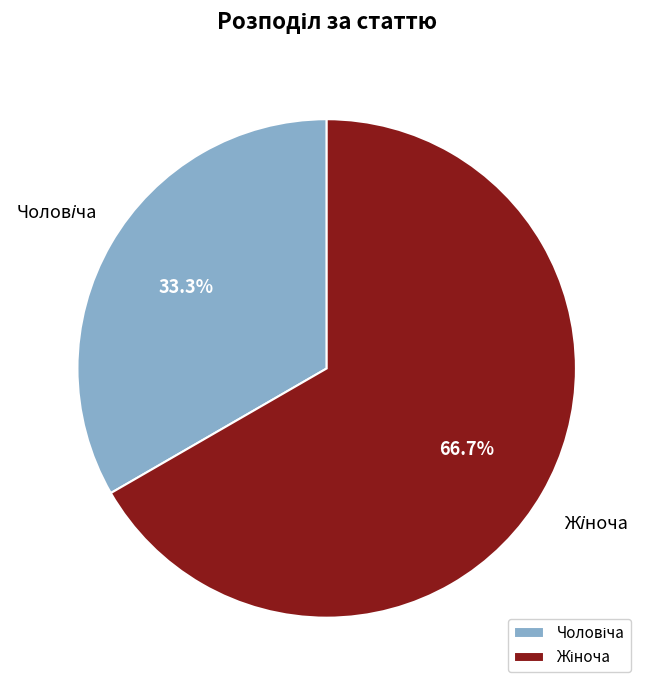

Does any single category account for the majority?

Yes